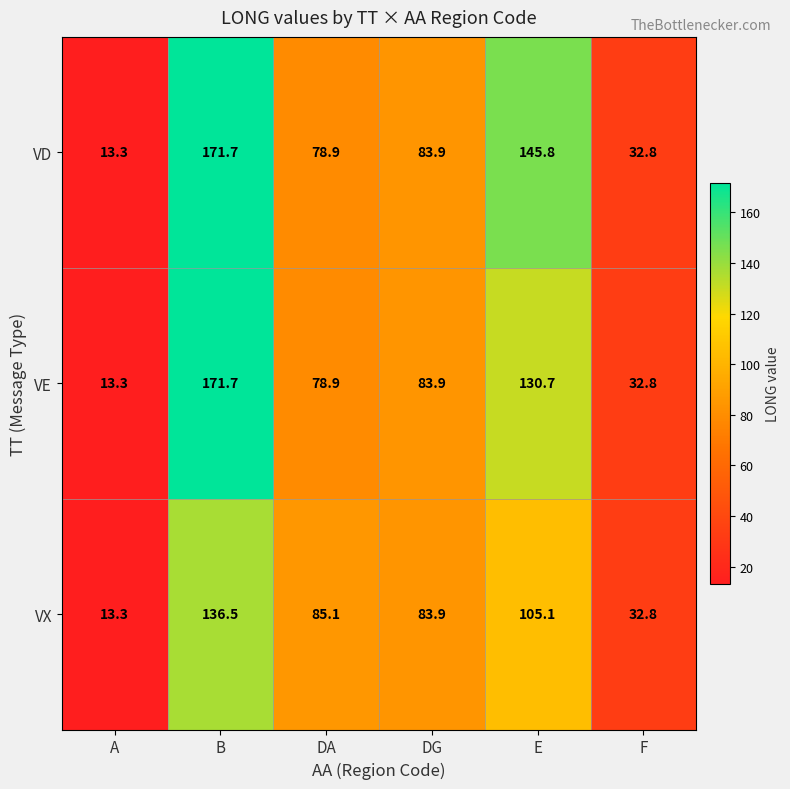

Which series has the largest total across all categories?

VD